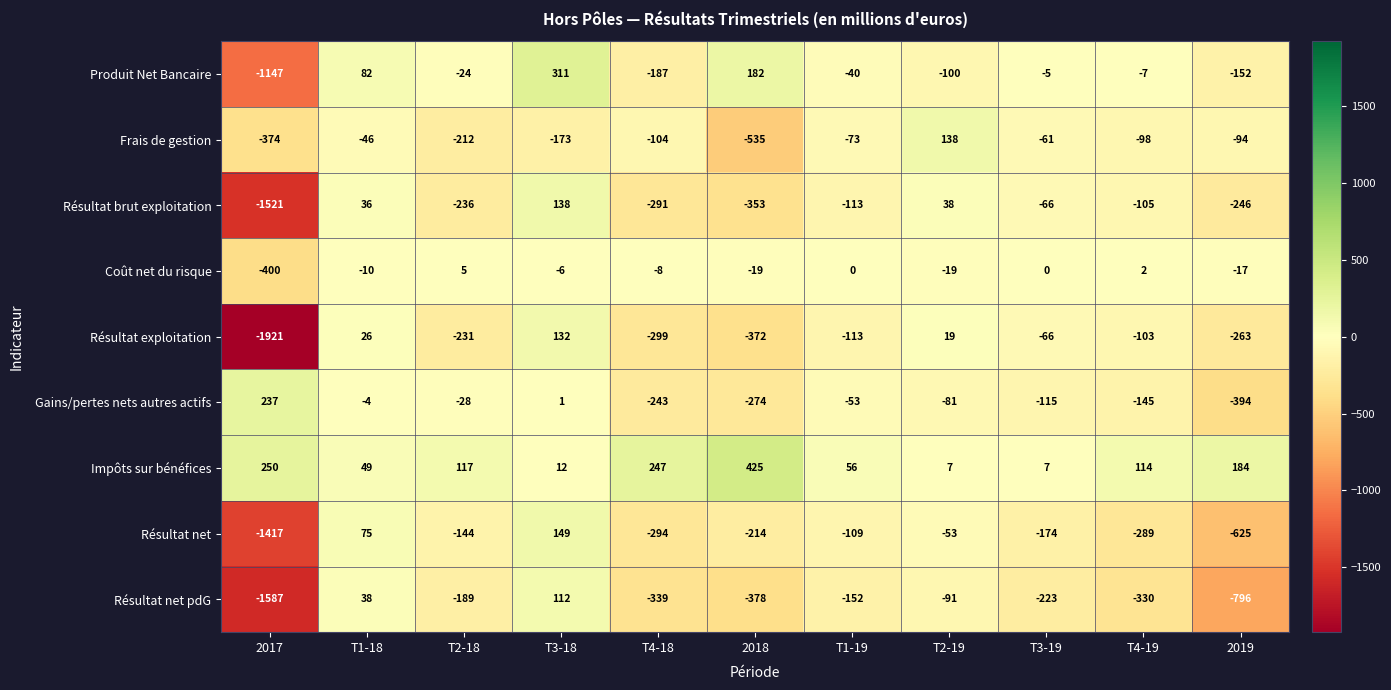

What is the difference between the maximum and second lowest values in the Résultat net pdG series?

908